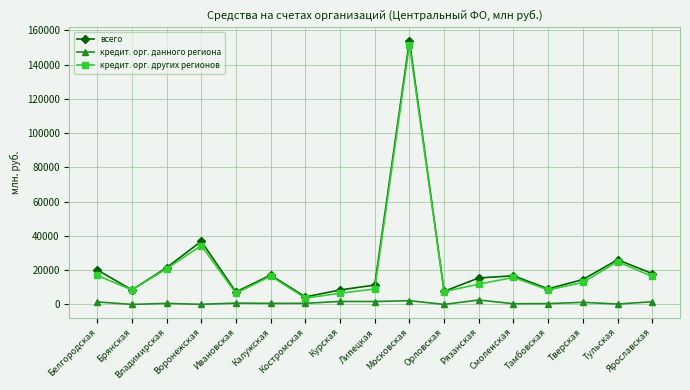

How many categories are shown in the chart?

17